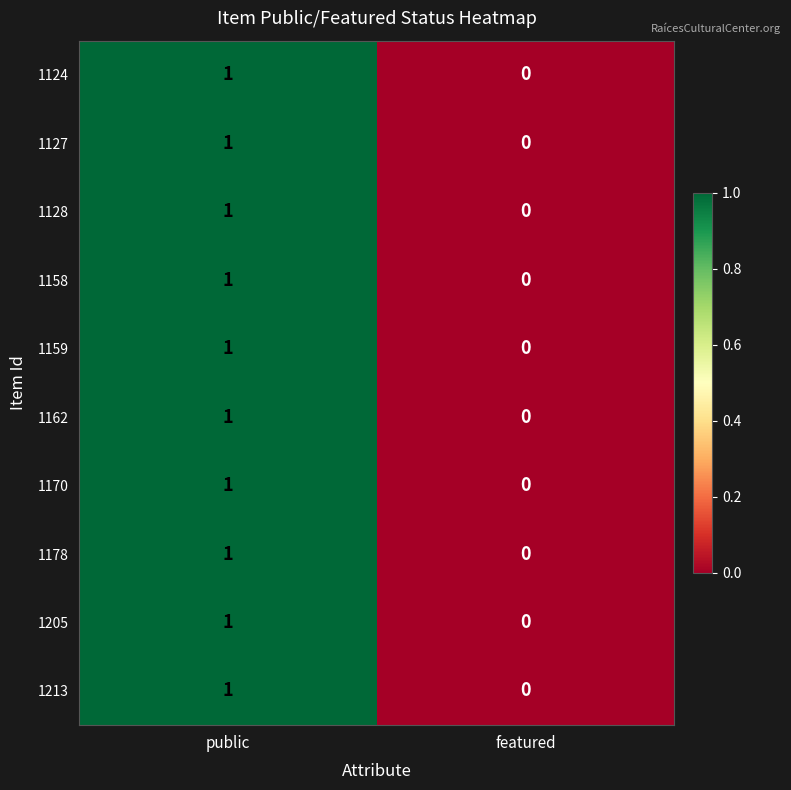

How many data points does each series have?

2